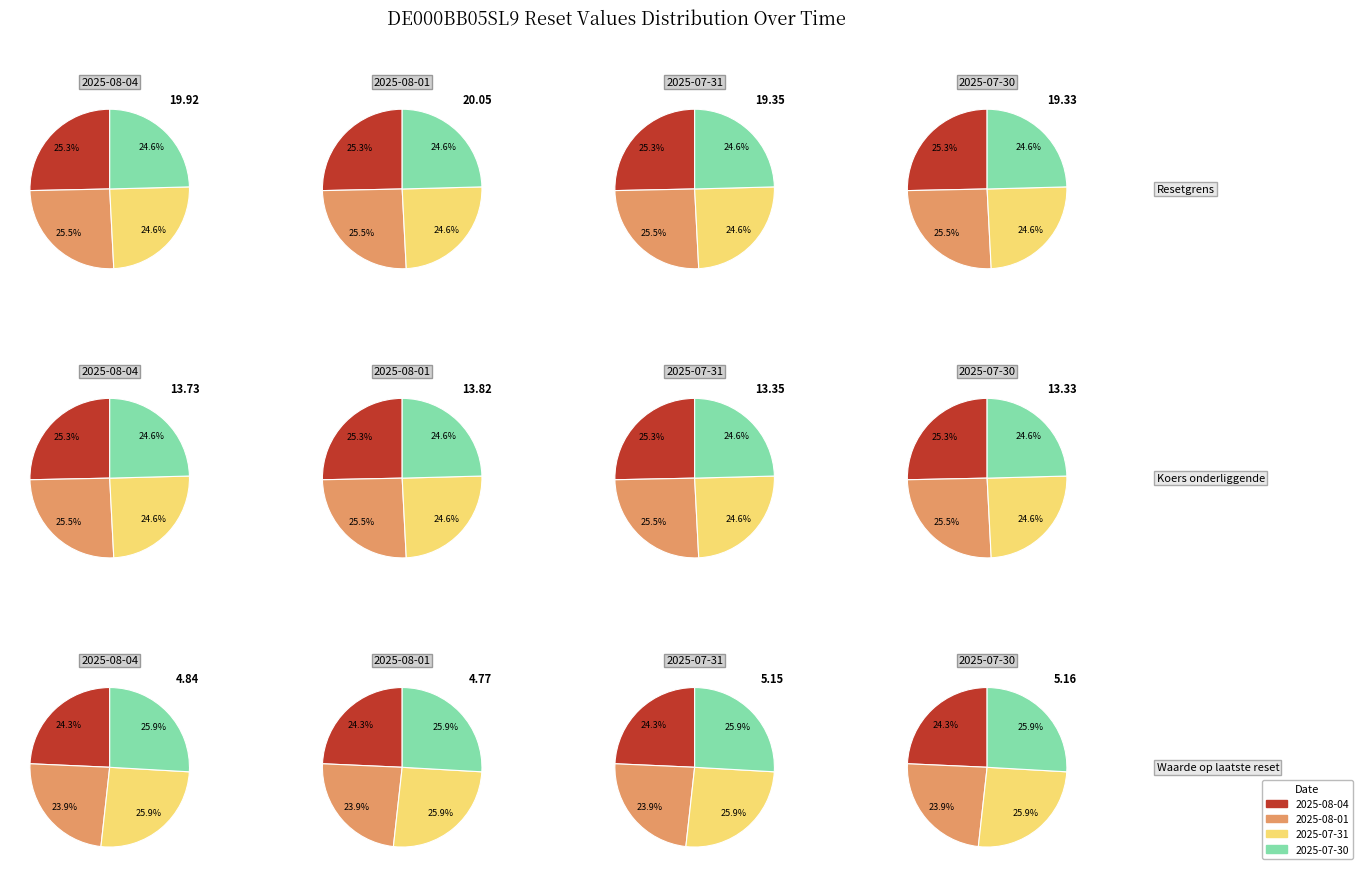

Is 2025-07-18 the majority of the pie?

No